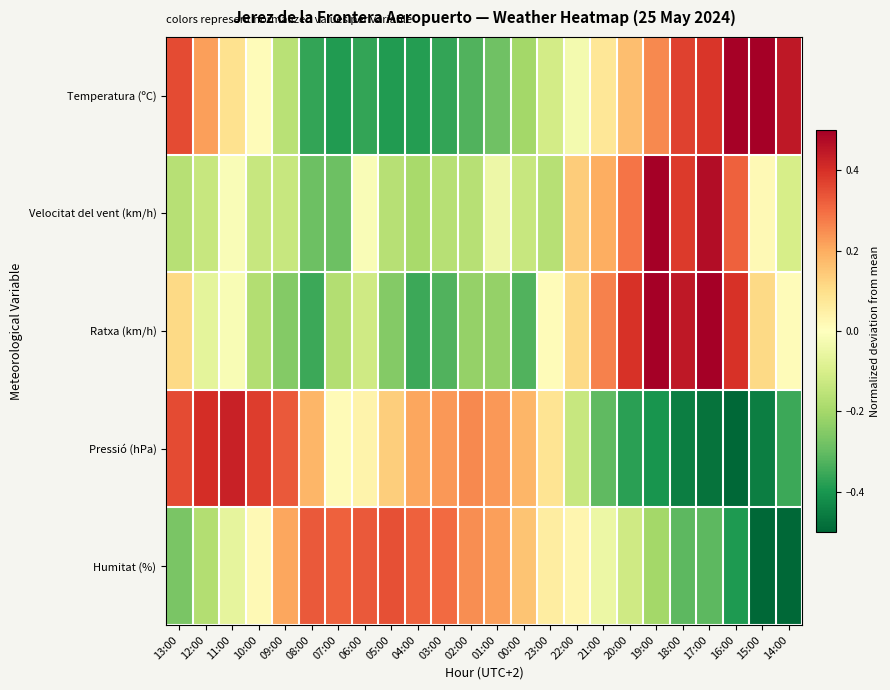

What is the total value across all series at 23:00?

-0.1